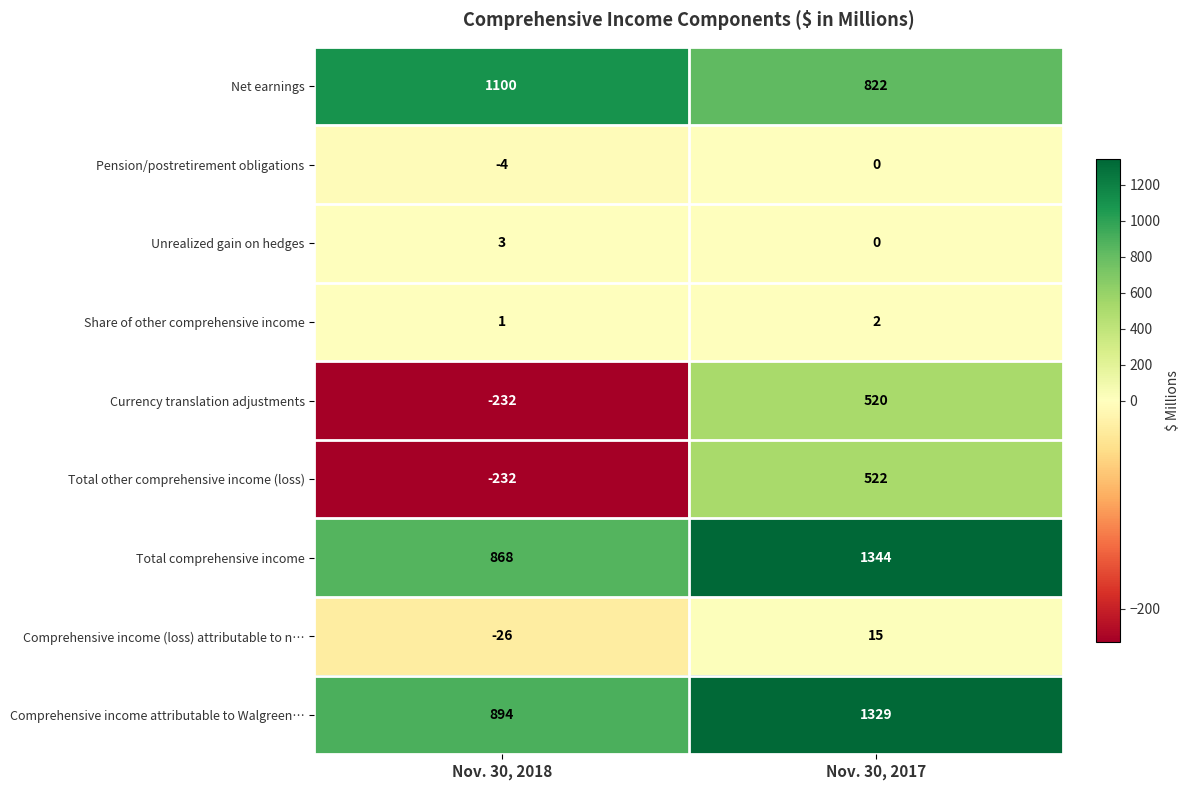

Reading left to right, extract all data points from this chart.

Net earnings: Nov. 30, 2018=1100	Nov. 30, 2017=822
Pension/postretirement obligations: Nov. 30, 2018=-4	Nov. 30, 2017=0
Unrealized gain on hedges: Nov. 30, 2018=3	Nov. 30, 2017=0
Share of other comprehensive income: Nov. 30, 2018=1	Nov. 30, 2017=2
Currency translation adjustments: Nov. 30, 2018=-232	Nov. 30, 2017=520
Total other comprehensive income (loss): Nov. 30, 2018=-232	Nov. 30, 2017=522
Total comprehensive income: Nov. 30, 2018=868	Nov. 30, 2017=1344
Comprehensive income (loss) attributable to n…: Nov. 30, 2018=-26	Nov. 30, 2017=15
Comprehensive income attributable to Walgreen…: Nov. 30, 2018=894	Nov. 30, 2017=1329